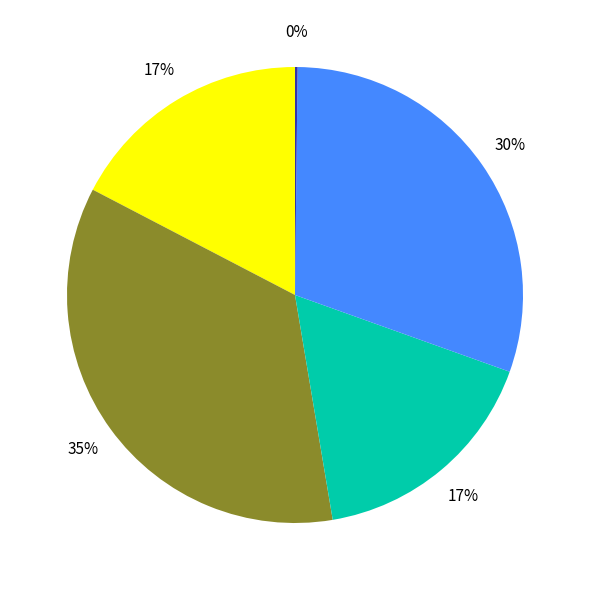

Is there any slice that represents more than half of the pie?

No